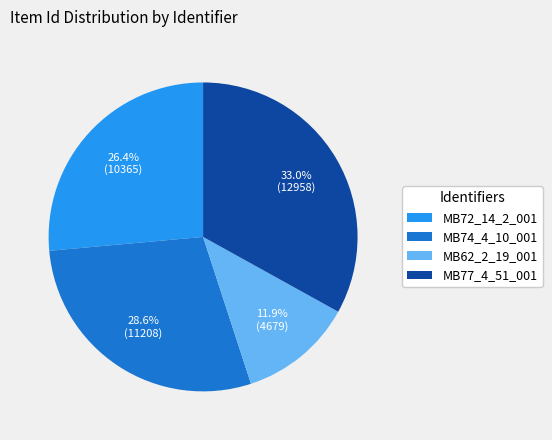

How many slices are in this pie chart?

4